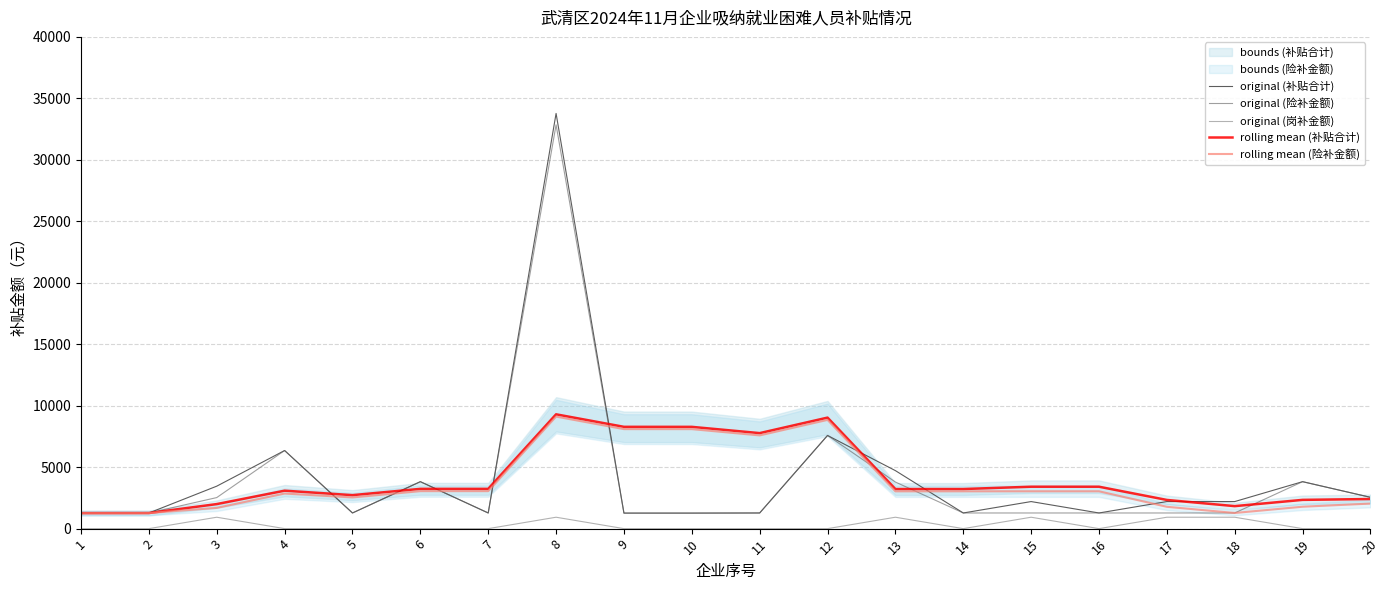

In rolling mean (补贴合计), how many points are higher than both neighbors (excluding endpoints)?

4